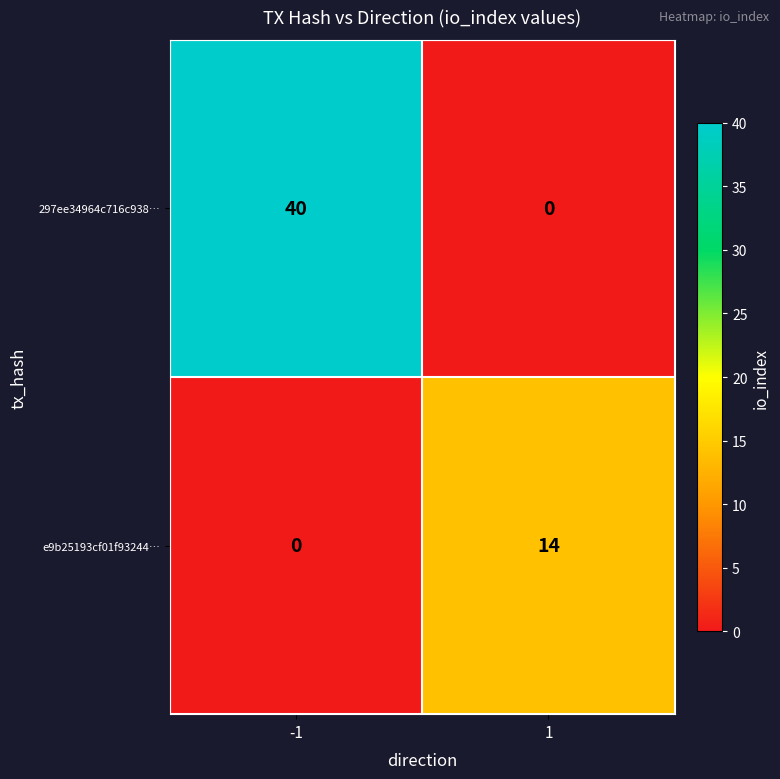

Reading left to right, list all the values displayed in this chart.

297ee34964c716c938…: -1=40	1=0
e9b25193cf01f93244…: -1=0	1=14